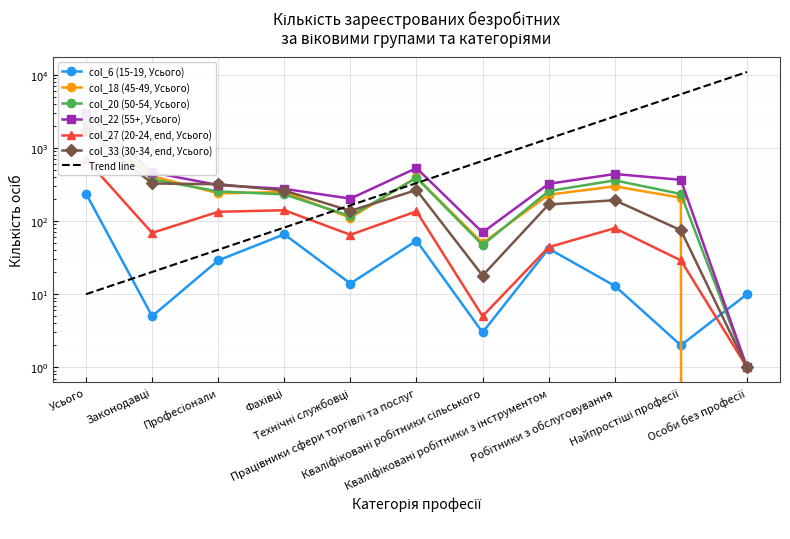

What is the label of the 10th point from the right?

Законодавці